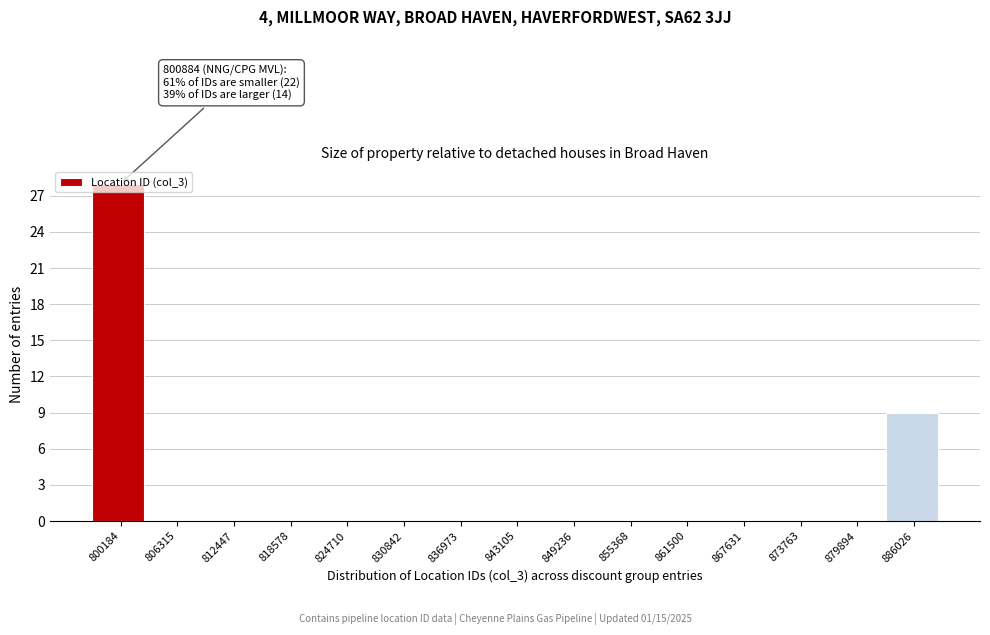

At which label is the value closest to 14?

886026